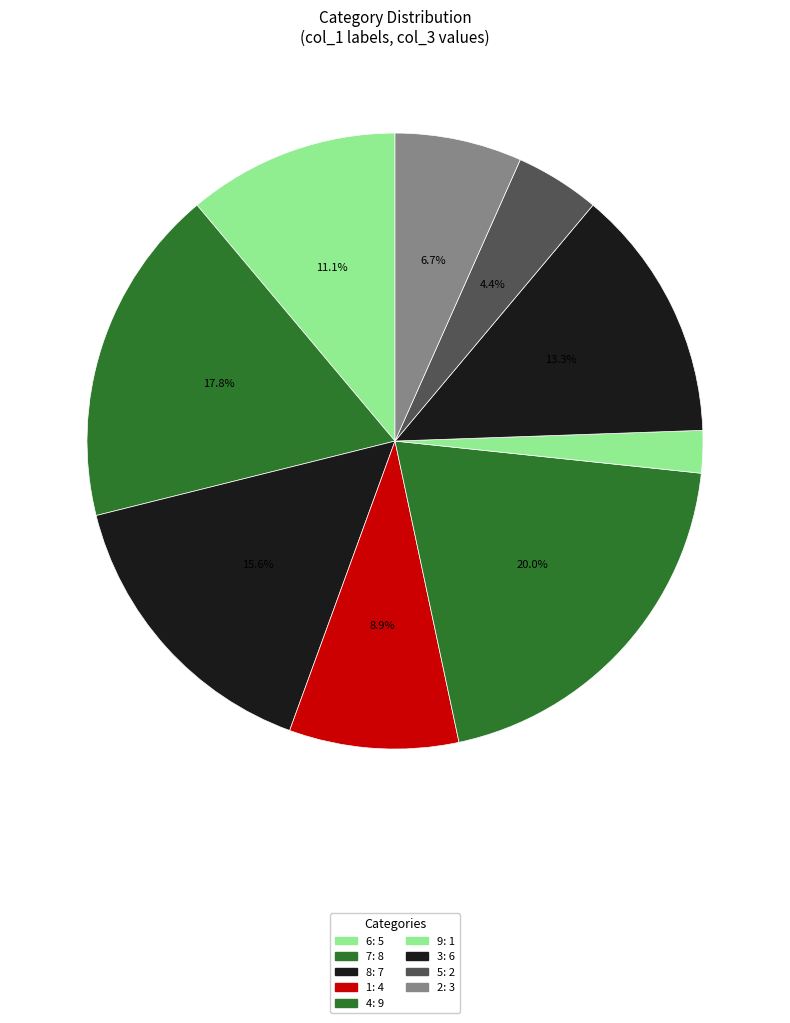

How many slices are in this pie chart?

9